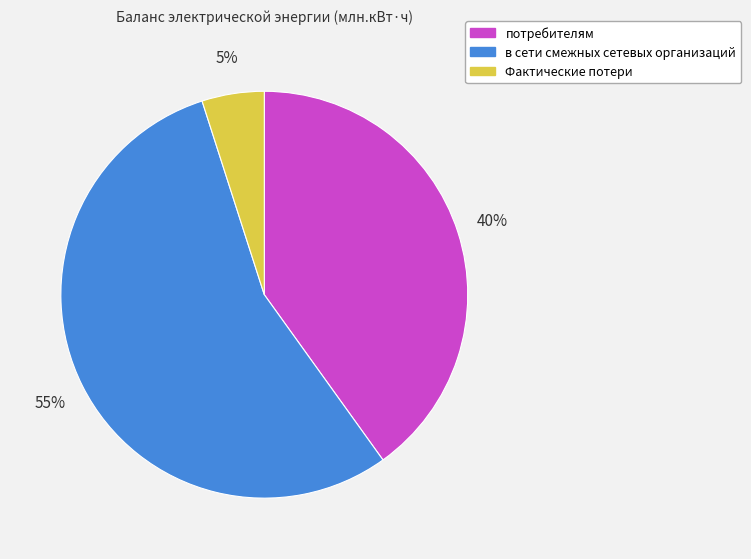

How many slices are in this pie chart?

3